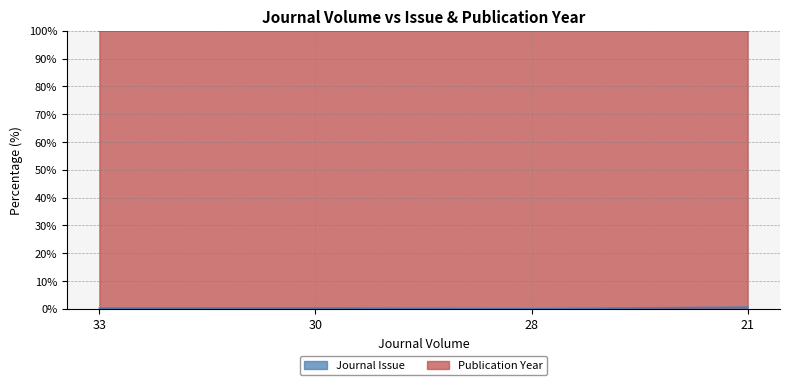

Reading right to left, what are all the values shown in this chart?

21=0.6	28=0.0	30=0.3	33=0.2